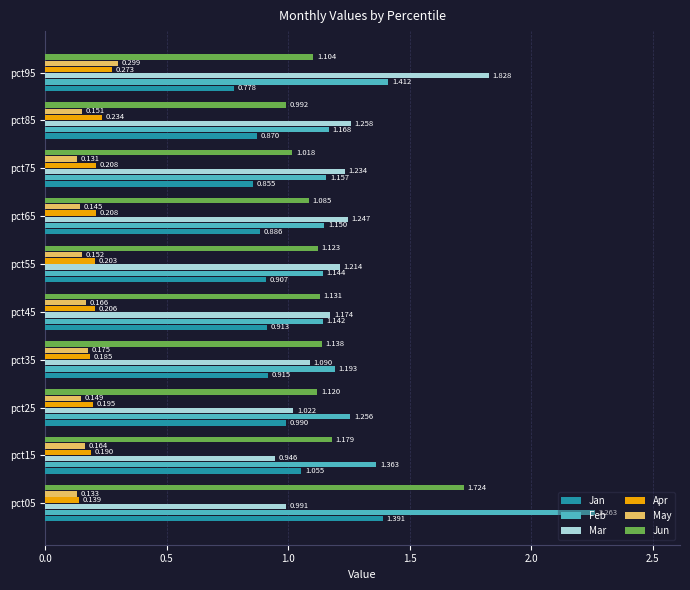

At pct35, list the series in order from smallest to largest.

May, Apr, Jan, Mar, Jun, Feb